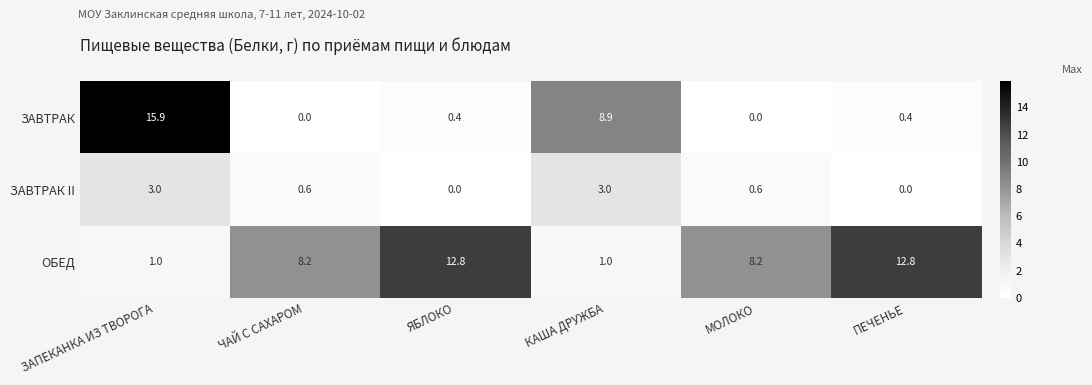

Reading right to left, what are all the values shown in this chart?

ЗАВТРАК: 0.4	0.0	8.9	0.4	0.0	15.9
ЗАВТРАК II: 0.0	0.6	3.0	0.0	0.6	3.0
ОБЕД: 12.8	8.2	1.0	12.8	8.2	1.0